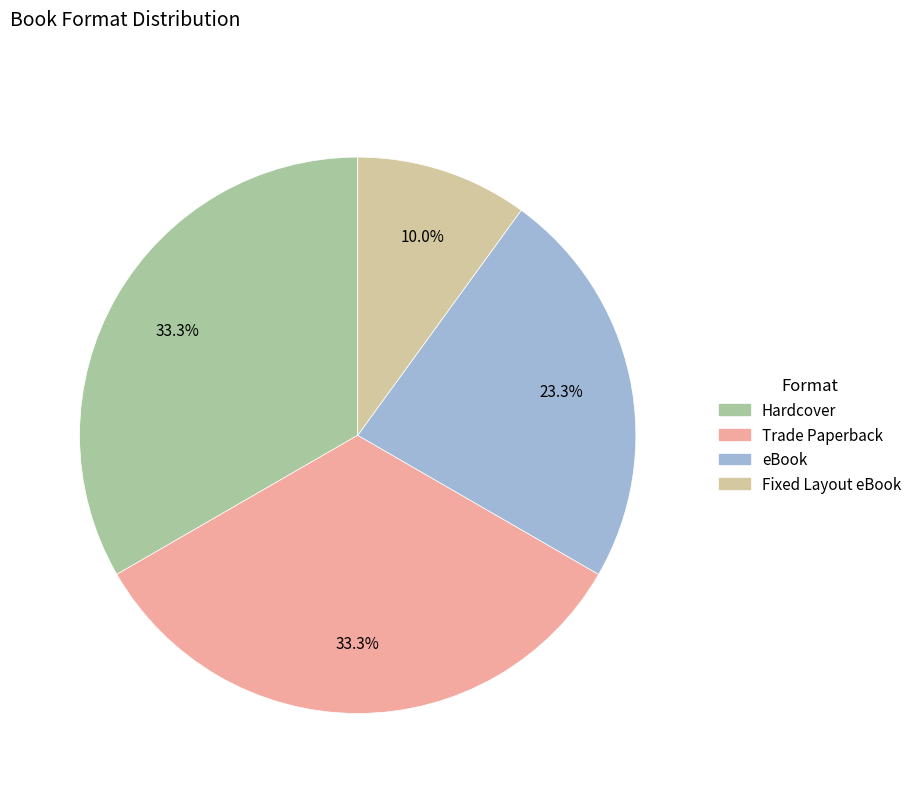

How many segments does this pie chart have?

4